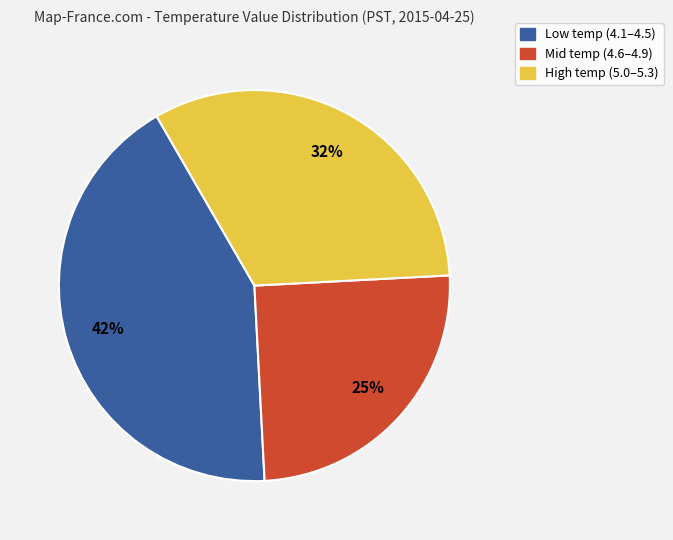

Is there any slice that represents more than half of the pie?

No